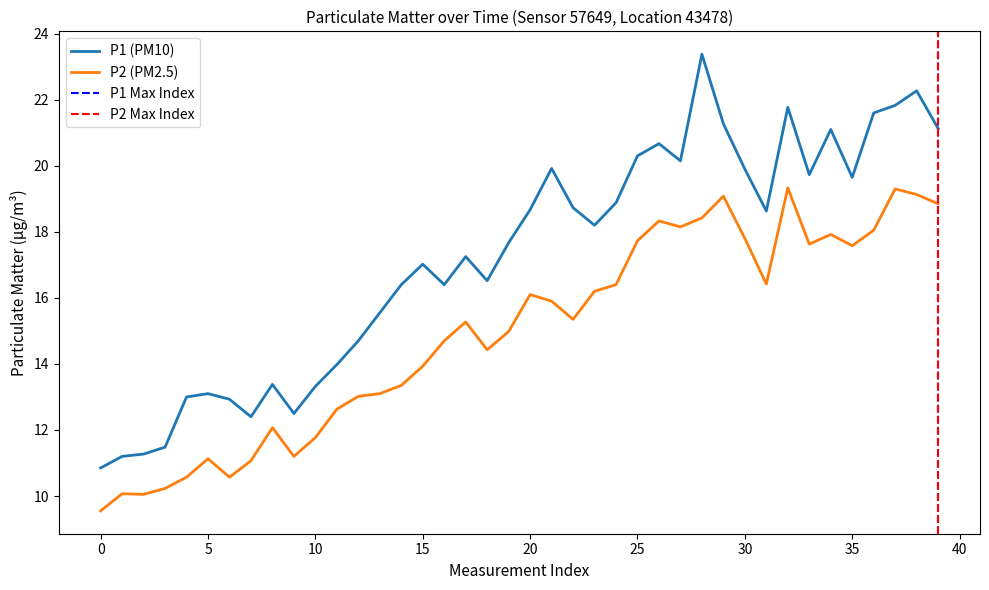

How many lines are shown in the chart?

2